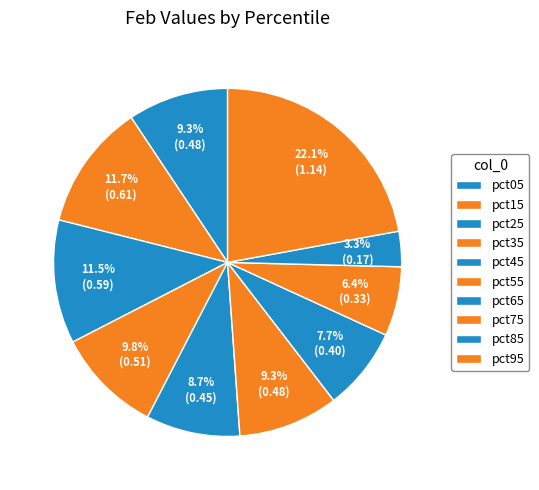

What percentage do pct85 and pct05 together represent?

12.6%